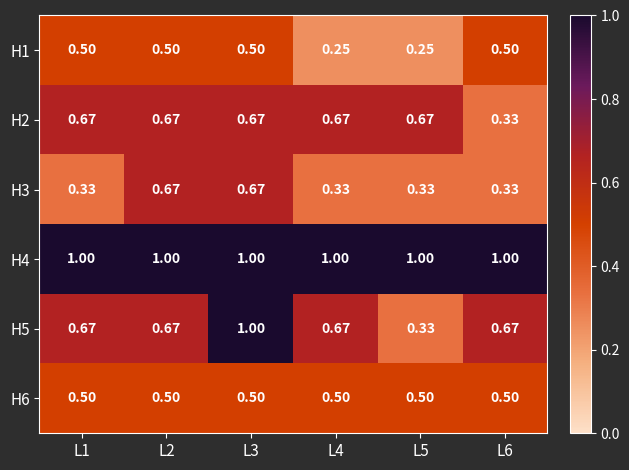

Is the value of H3 at L3 greater than the value of H6 at L6?

Yes